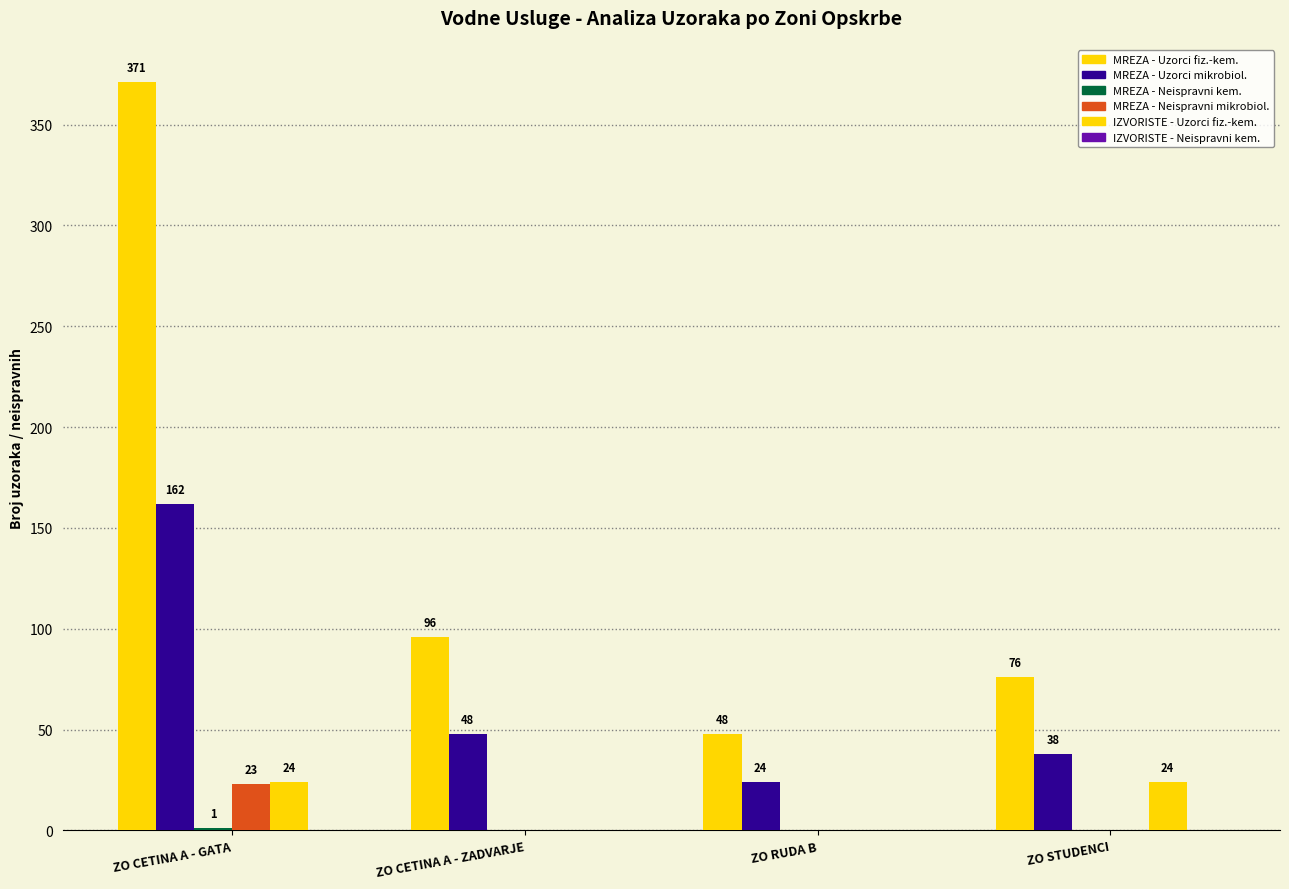

At how many categories does at least one series exceed 362?

1